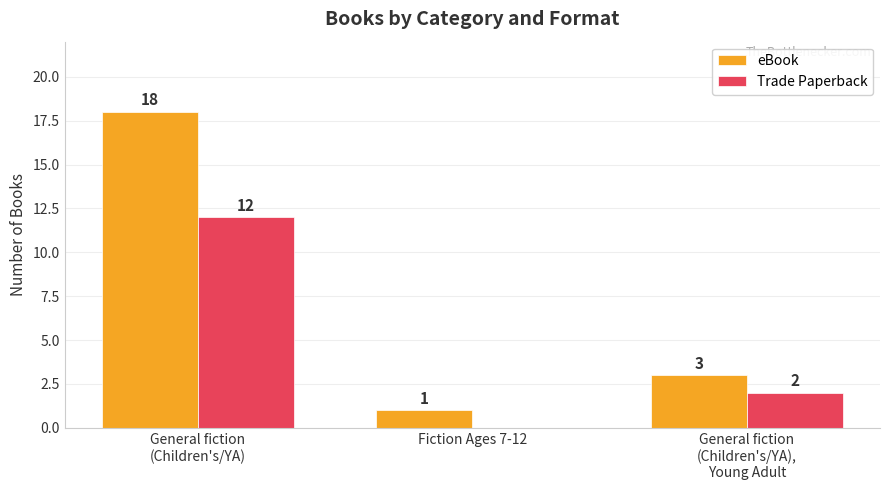

Where is eBook nearest to the value 9?

General fiction
(Children's/YA),
Young Adult